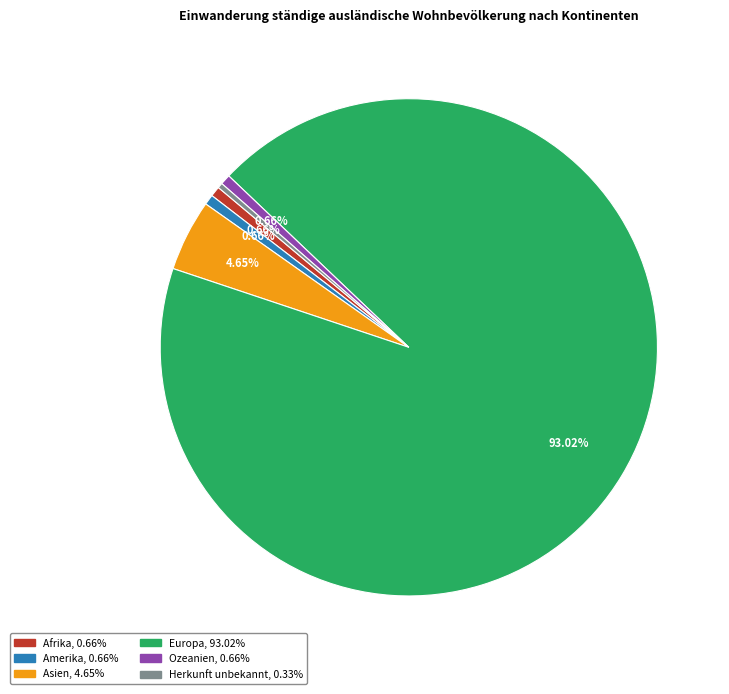

To the nearest percent, what portion does Amerika represent?

1%